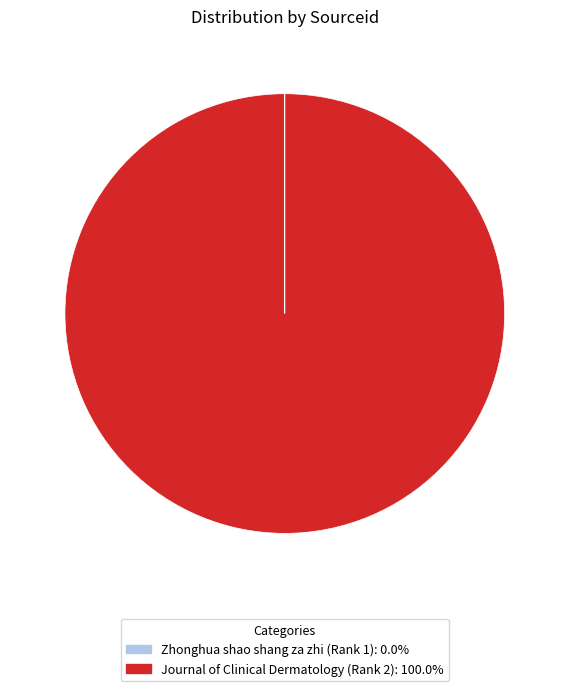

Is there any slice that represents more than half of the pie?

Yes